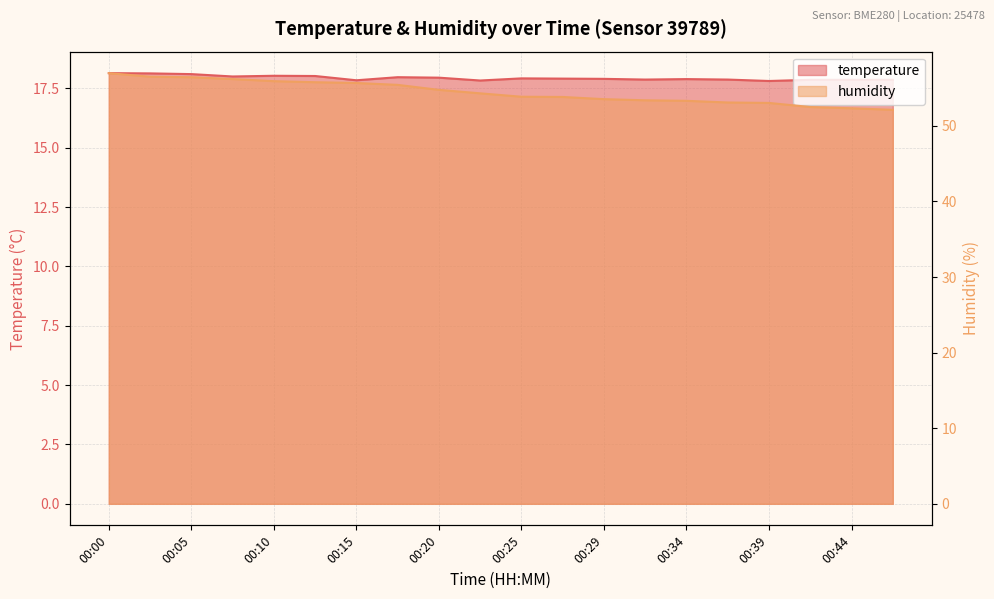

At which category does temperature reach its first local valley?

00:07